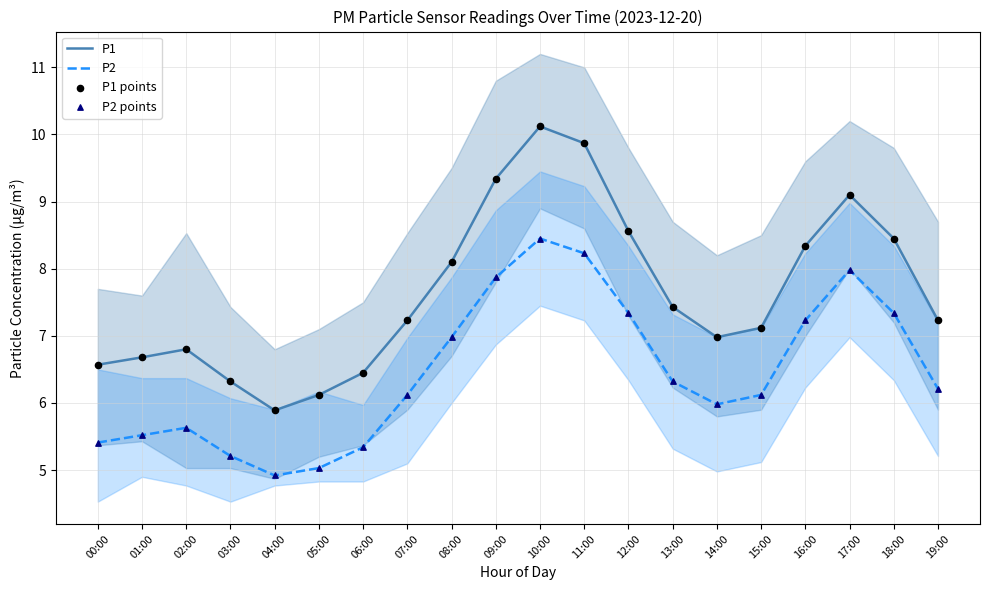

What is the total value across all series at 00:00?

24.0